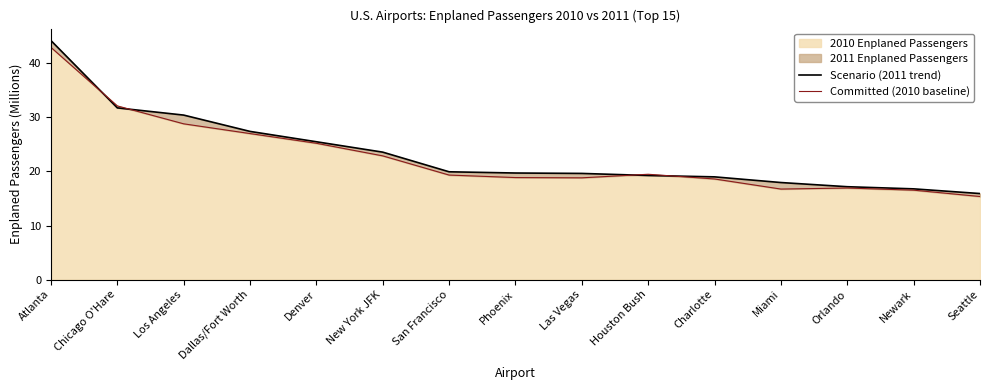

Reading left to right, what are all the values shown in this chart?

Scenario (2011 trend): Atlanta=44.2	Chicago O'Hare=31.8	Los Angeles=30.4	Dallas/Fort Worth=27.4	Denver=25.5	New York JFK=23.6	San Francisco=19.9	Phoenix=19.7	Las Vegas=19.6	Houston Bush=19.3	Charlotte=19.0	Miami=18.0	Orlando=17.2	Newark=16.8	Seattle=15.9
Committed (2010 baseline): Atlanta=43.0	Chicago O'Hare=32.1	Los Angeles=28.8	Dallas/Fort Worth=27.0	Denver=25.2	New York JFK=22.9	San Francisco=19.3	Phoenix=18.9	Las Vegas=18.8	Houston Bush=19.5	Charlotte=18.6	Miami=16.7	Orlando=16.9	Newark=16.5	Seattle=15.4